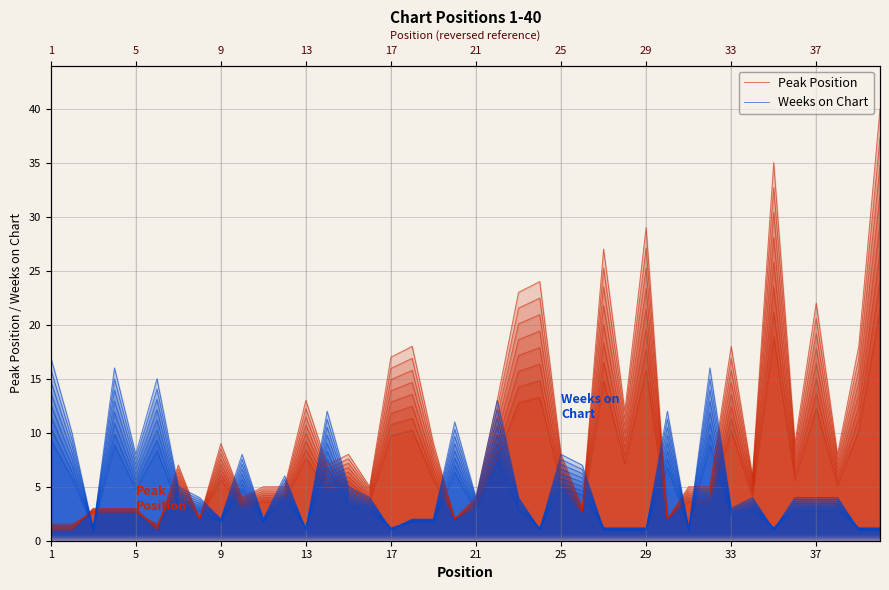

Which category has the highest value in the Weeks on Chart series?

1